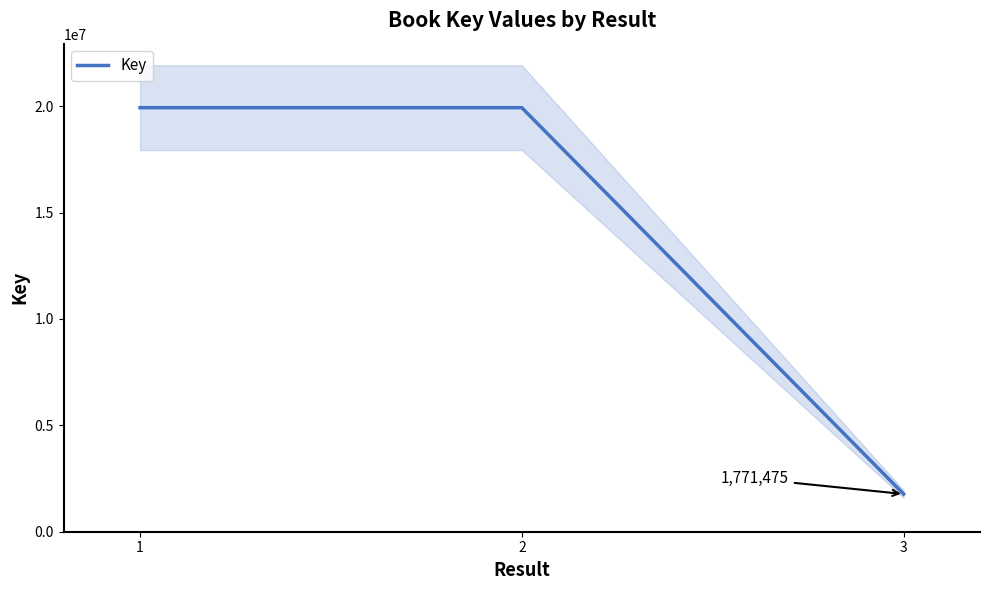

How many data points does each series have?

3